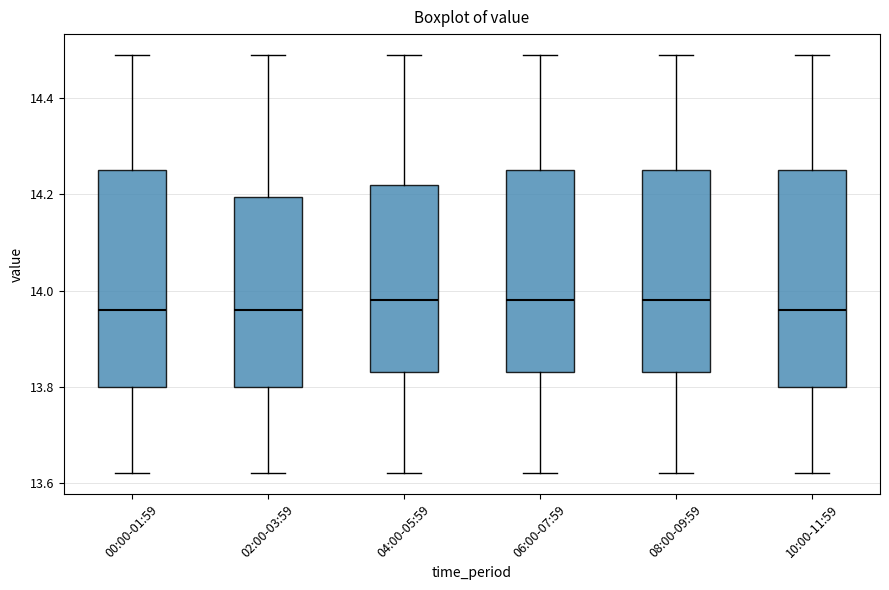

Reading left to right, read every box against the y-axis: the position of its median line, the range the box covers, and the ends of its whiskers. The values are not printed on the chart, so give them approximately, as read against the axis.

00:00-01:59: median 13.96, box 13.80 to 14.26, whiskers 13.62 to 14.50
02:00-03:59: median 13.96, box 13.80 to 14.20, whiskers 13.62 to 14.50
04:00-05:59: median 13.98, box 13.84 to 14.22, whiskers 13.62 to 14.50
06:00-07:59: median 13.98, box 13.84 to 14.26, whiskers 13.62 to 14.50
08:00-09:59: median 13.98, box 13.84 to 14.26, whiskers 13.62 to 14.50
10:00-11:59: median 13.96, box 13.80 to 14.26, whiskers 13.62 to 14.50